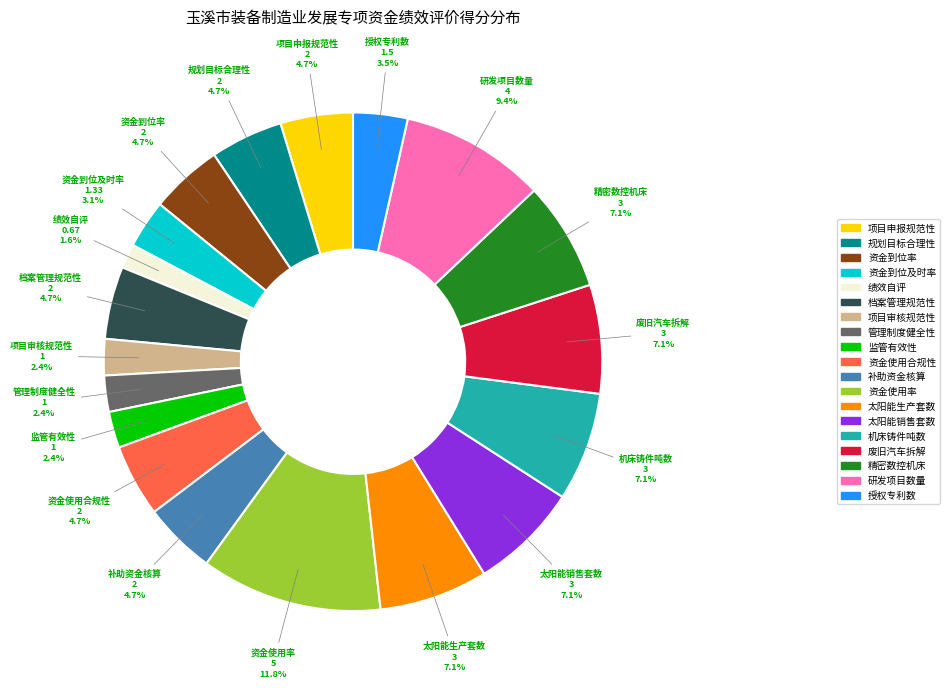

Does any single category account for the majority?

No